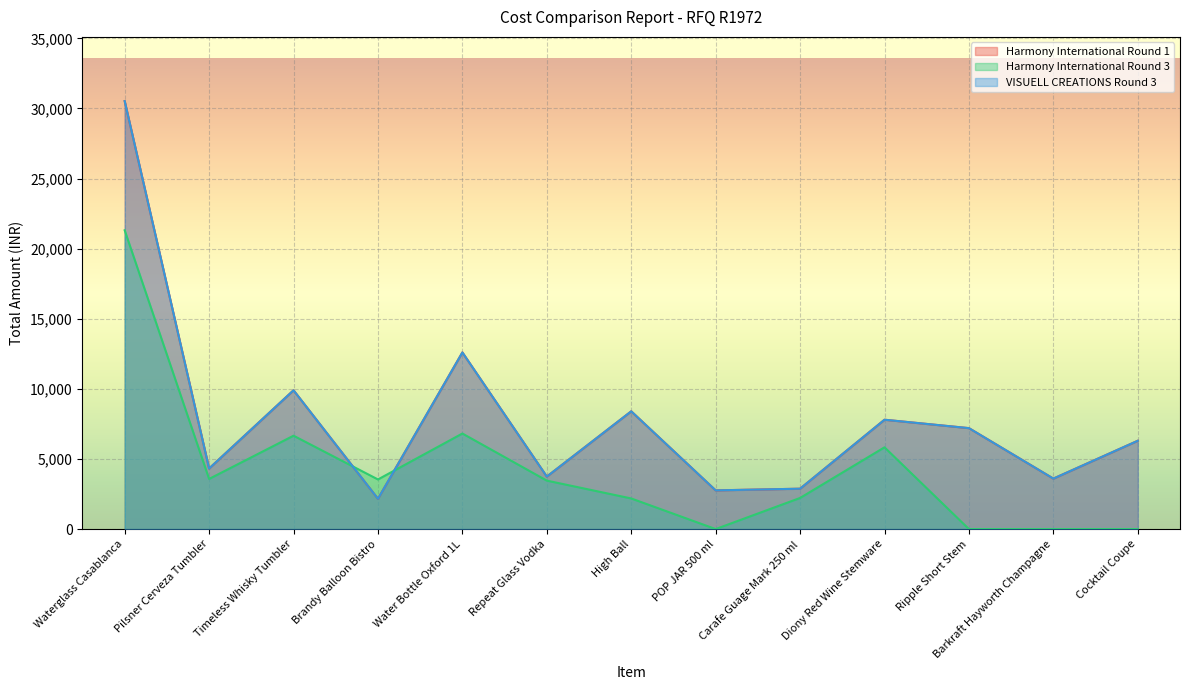

Which series has the largest range (max minus min)?

Harmony International Round 1